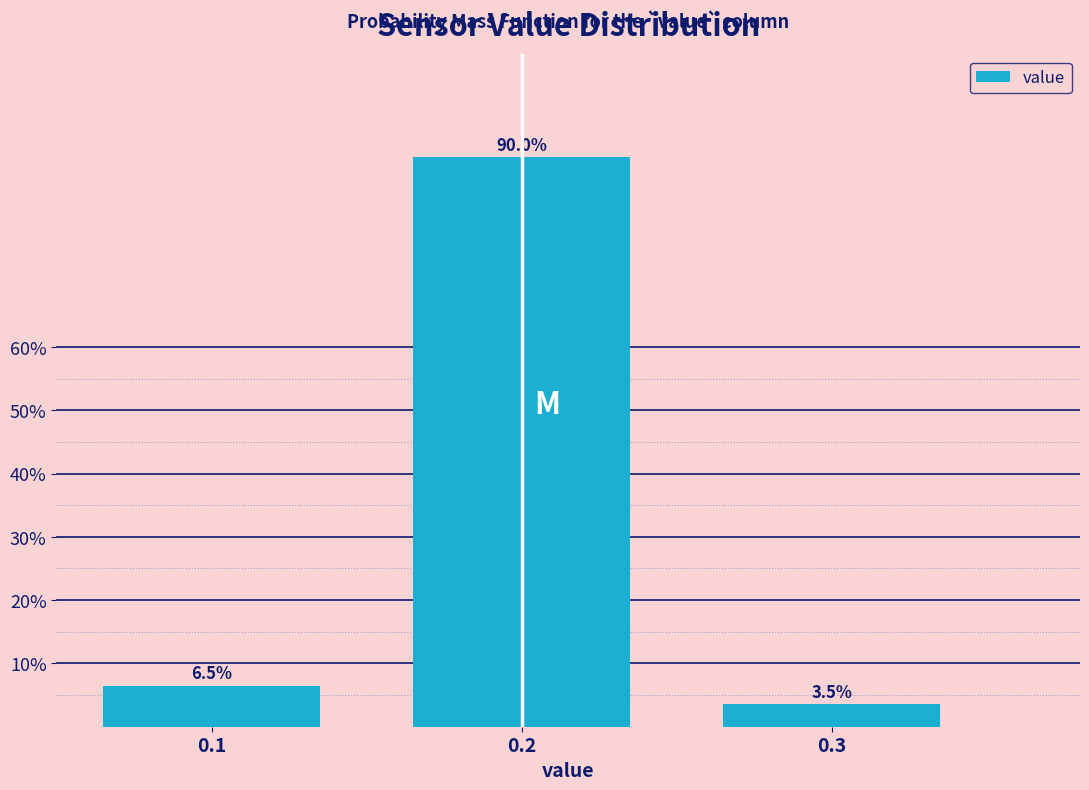

Reading right to left, extract all data points from this chart.

0.3=3.5	0.2=90.0	0.1=6.5